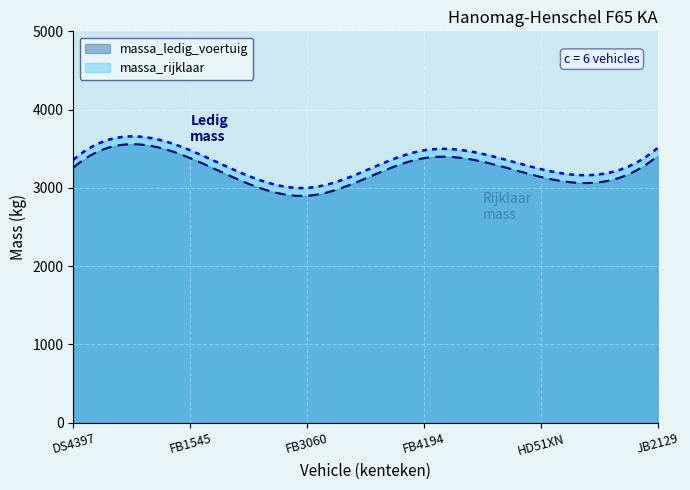

Rank the categories by massa_rijklaar value from lowest to highest.

FB3060, HD51XN, DS4397, FB1545, FB4194, JB2129